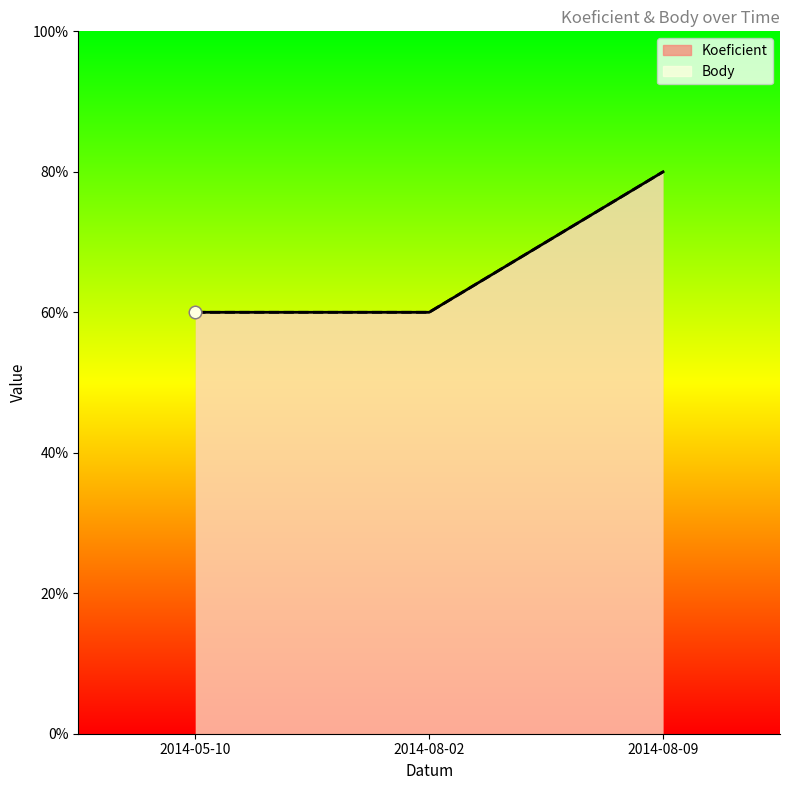

Which series has the widest spread of Y values?

Koeficient